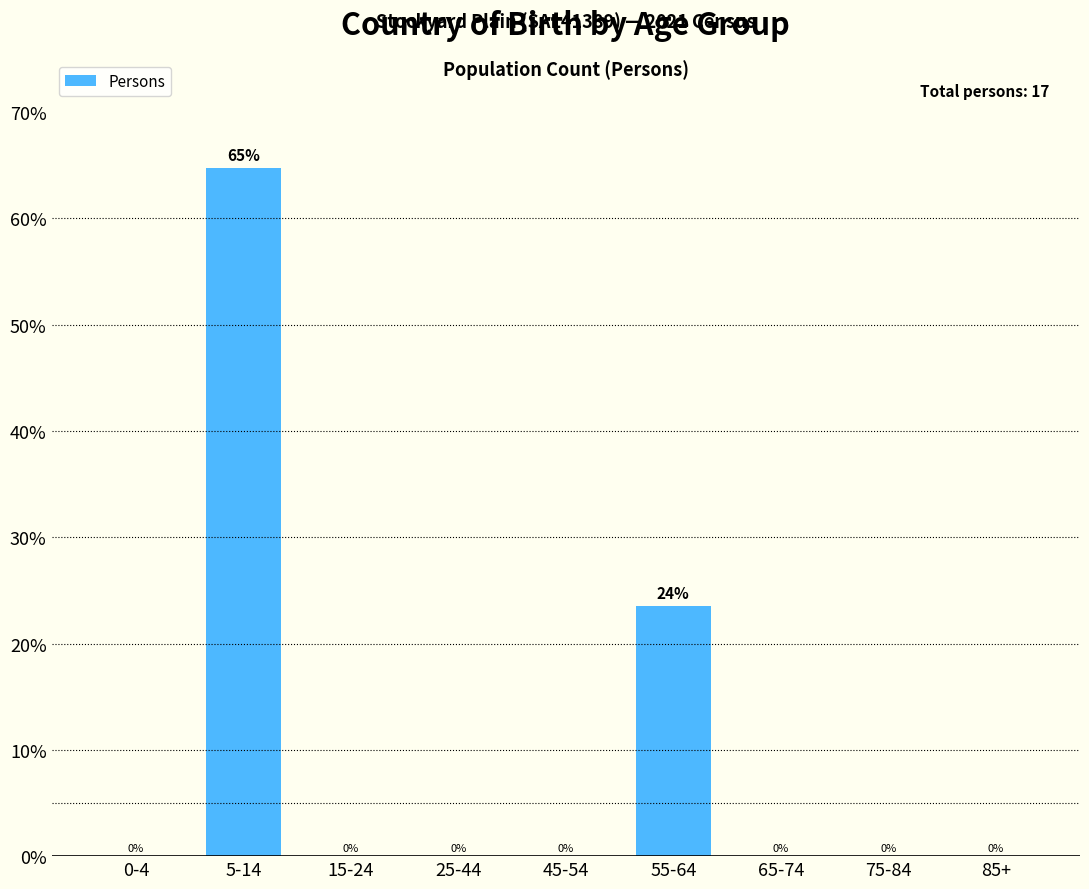

Where is the data nearest to the value 32?

55-64